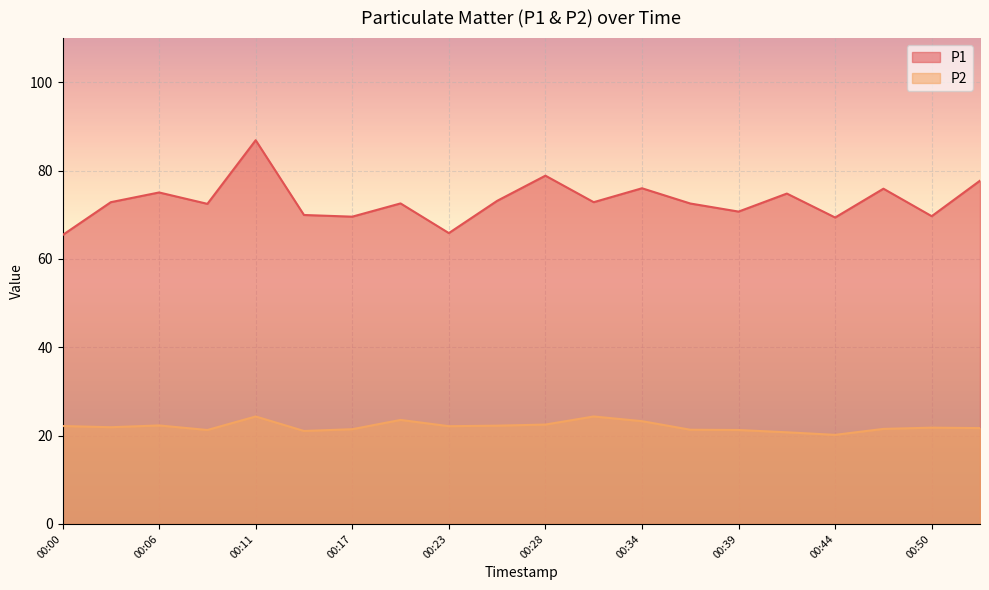

At which label does P1 first exceed 72?

00:03